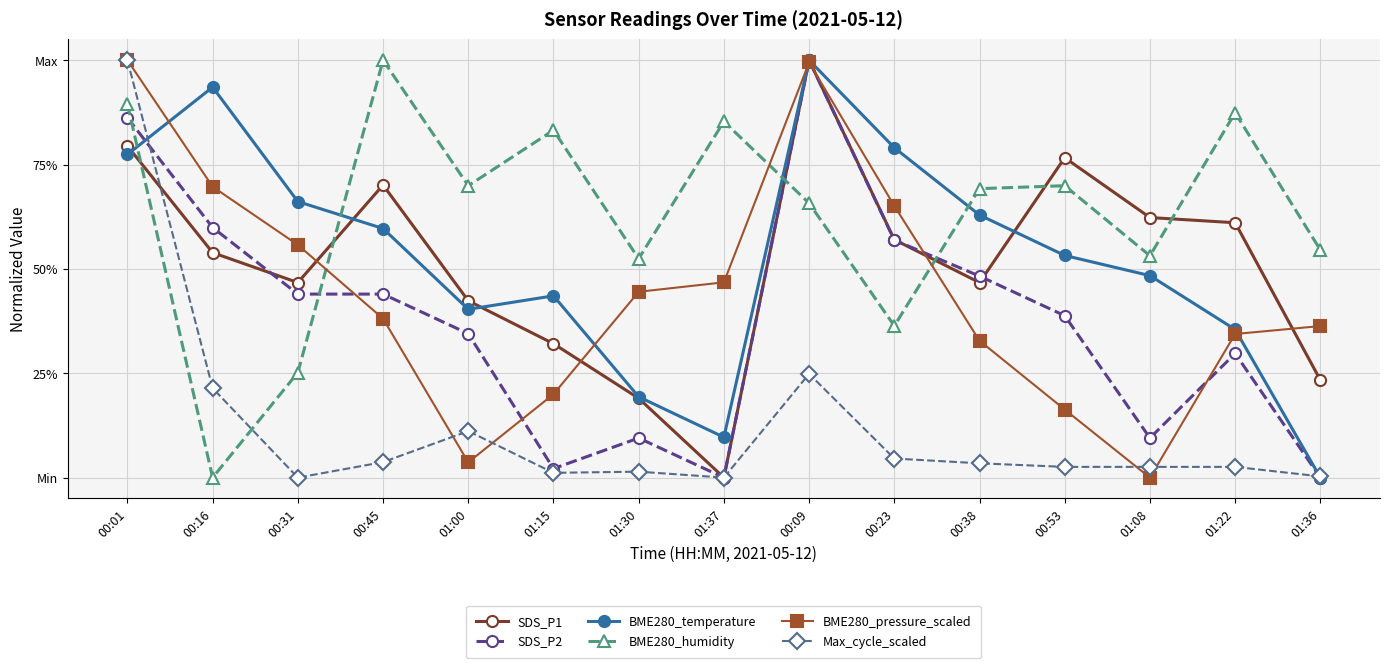

What position from the left is 00:23?

10